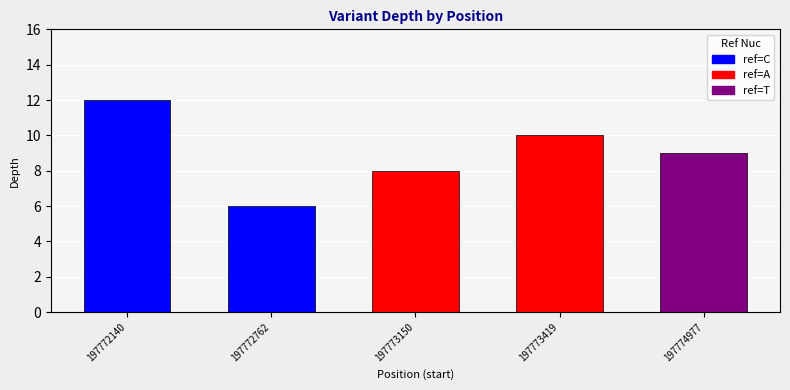

What is the value of the 5th bar from the left?

9